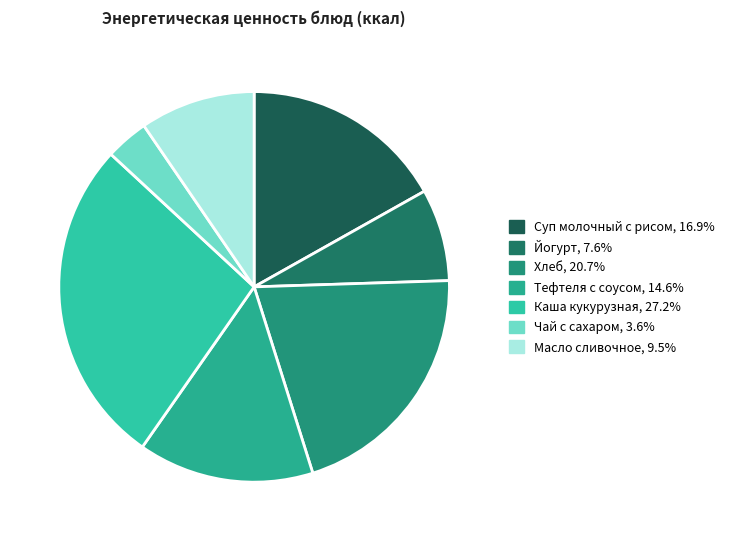

What percentage is the Чай с сахаром slice, to the nearest percent?

4%